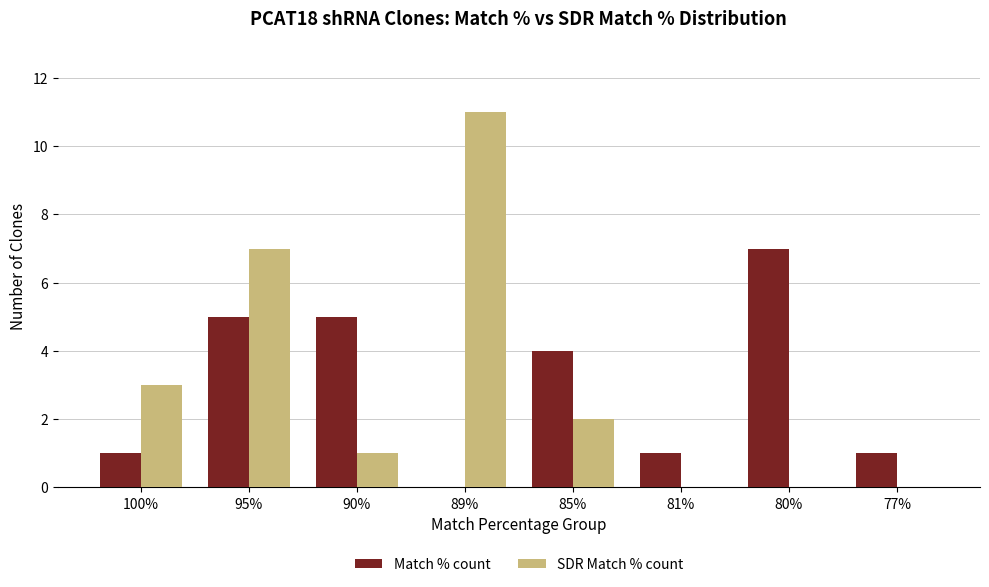

How many groups of bars are there?

8